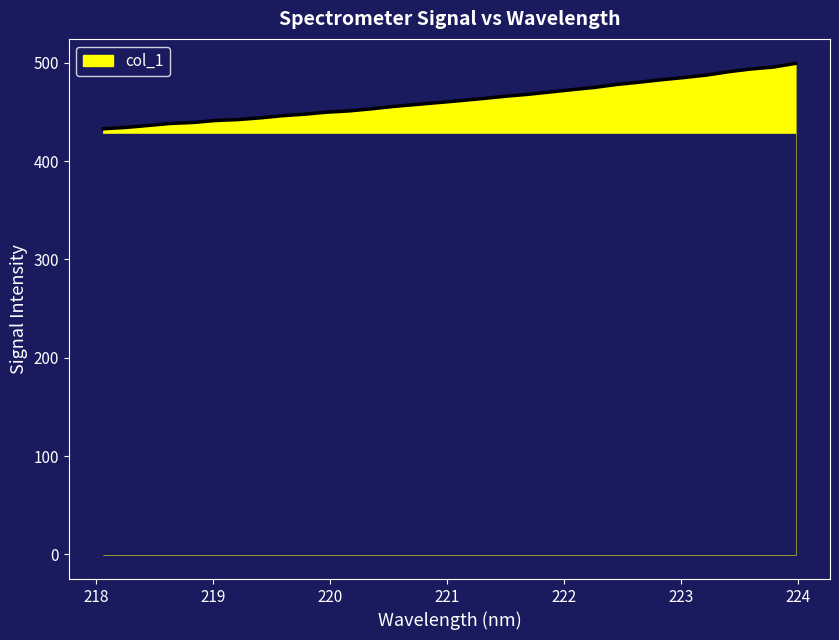

What is the smallest value displayed?

432.8